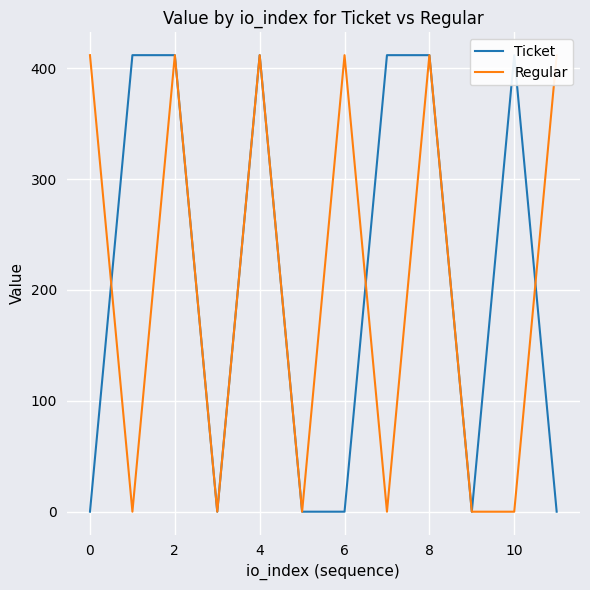

The value of Ticket at 11 is 0.1. True or false?

True